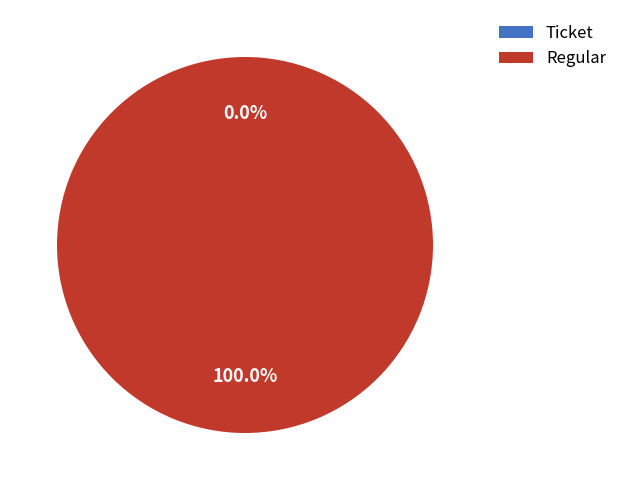

Rank the categories by value from lowest to highest.

Ticket, Regular